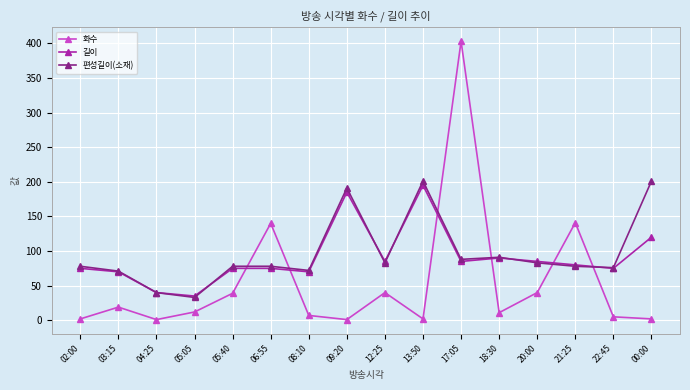

What is the average value of the 편성길이(소재) series?

96